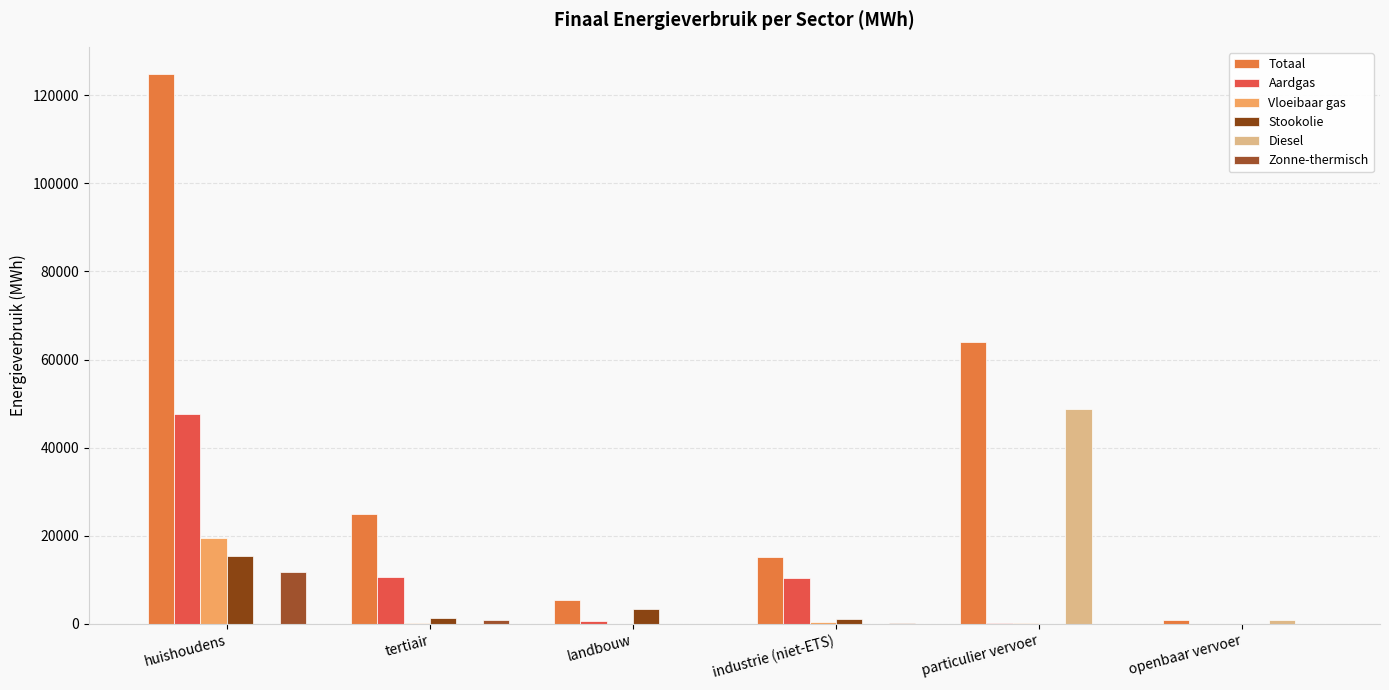

Which category has the lowest value across all series?

openbaar vervoer